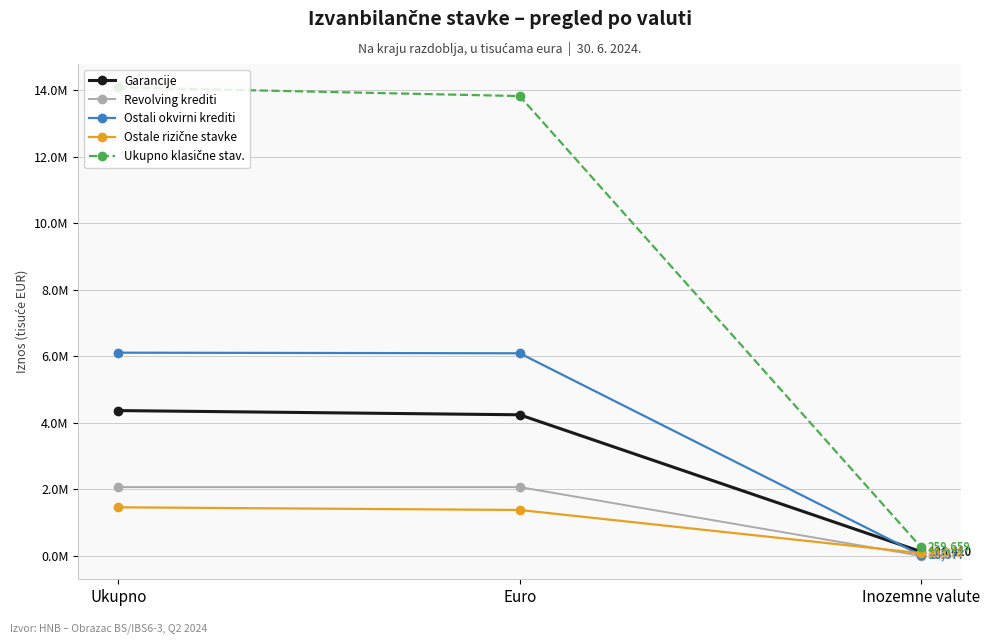

Does the chart have visible grid lines?

Yes